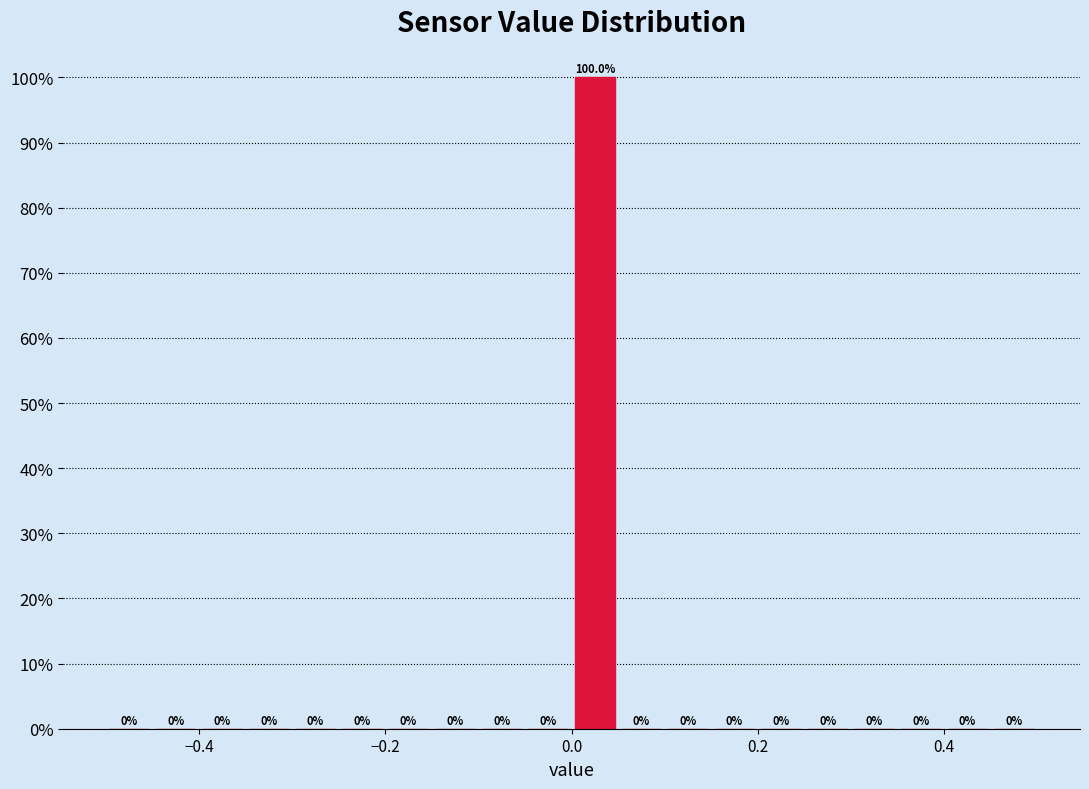

Around what value on the x-axis is the tallest bar? Give the approximate position of its centre, as read against the axis.

0.02